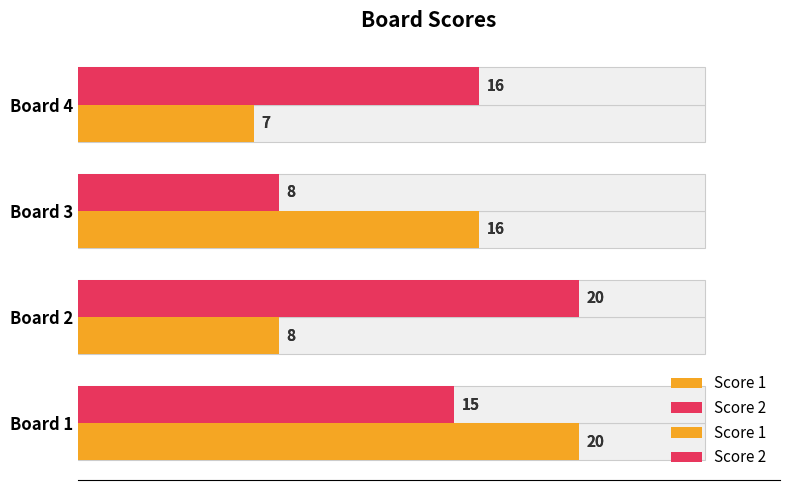

Reading left to right, what are all the values shown in this chart?

Score 1: 20	8	16	7
Score 2: 15	20	8	16